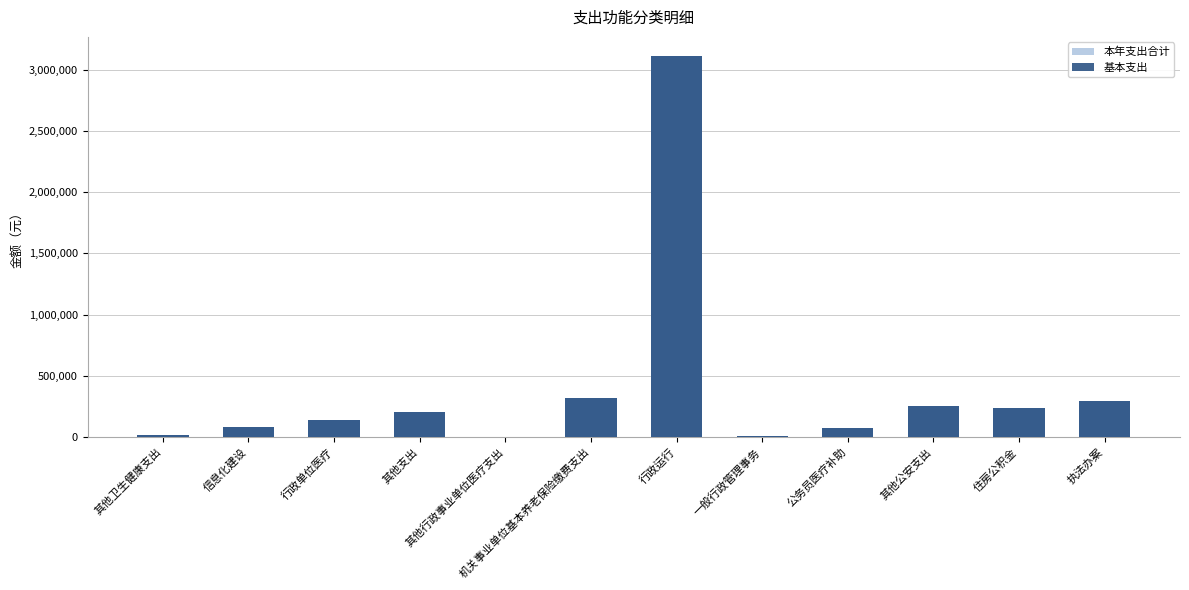

How many categories are shown in the chart?

12